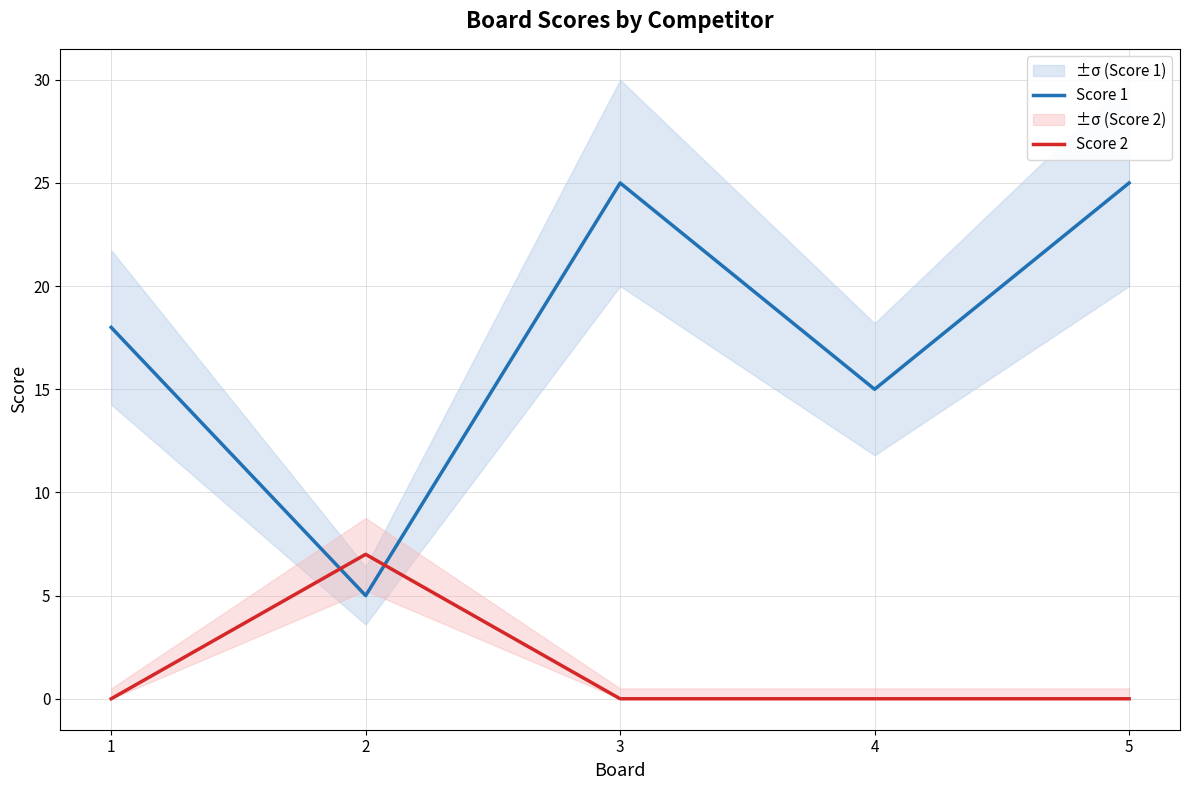

How many Score 2 values are between 0 and 1?

4